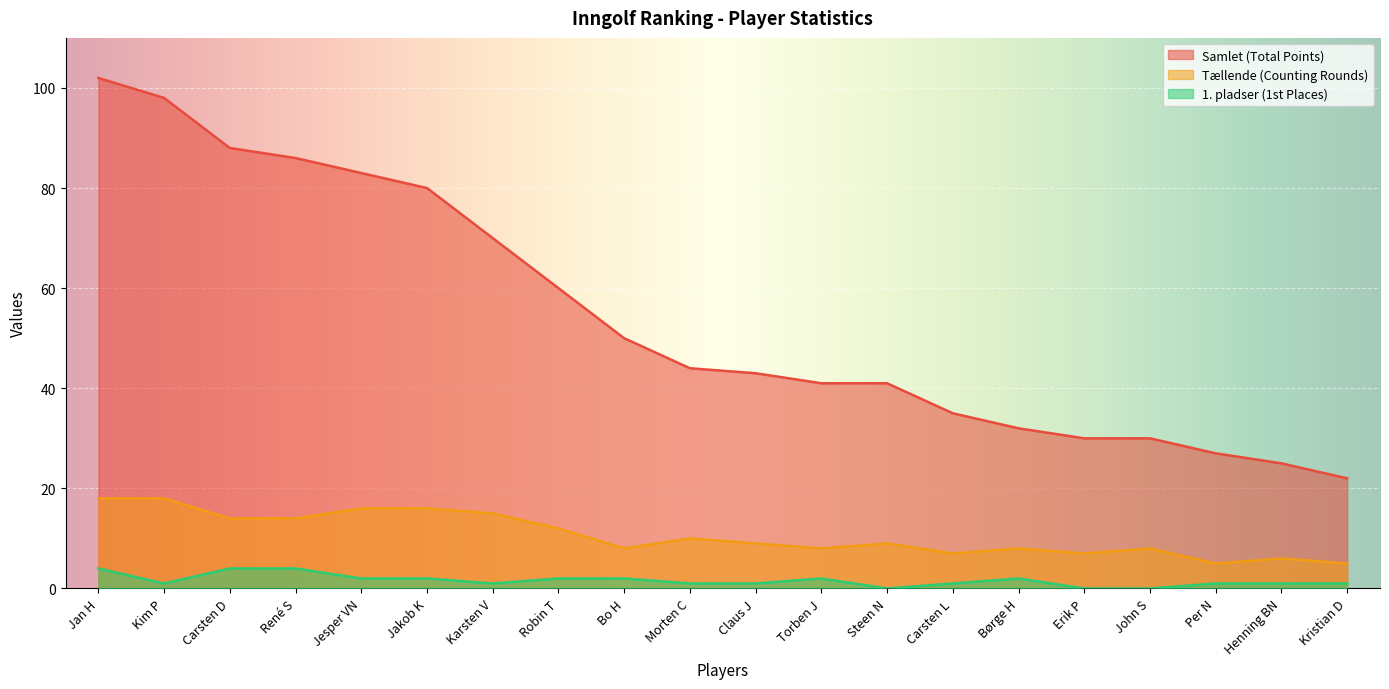

Which series has the largest total across all categories?

Samlet (Total Points)